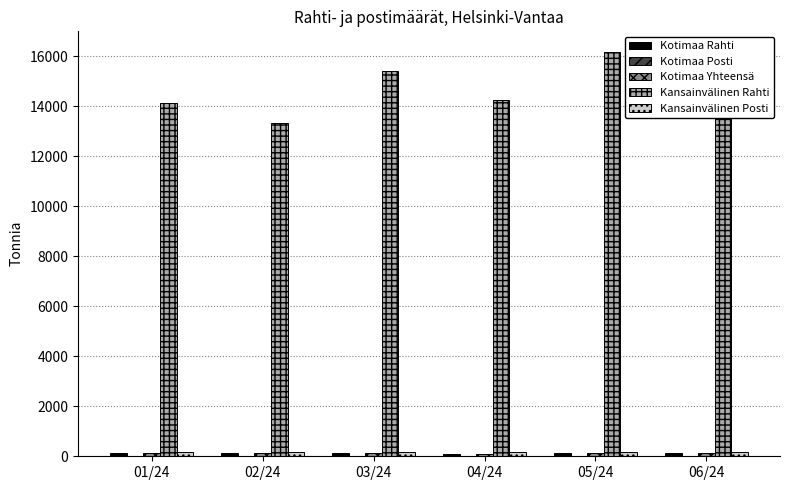

The value of Kansainvälinen Rahti at 04/24 is 14260.2. True or false?

True